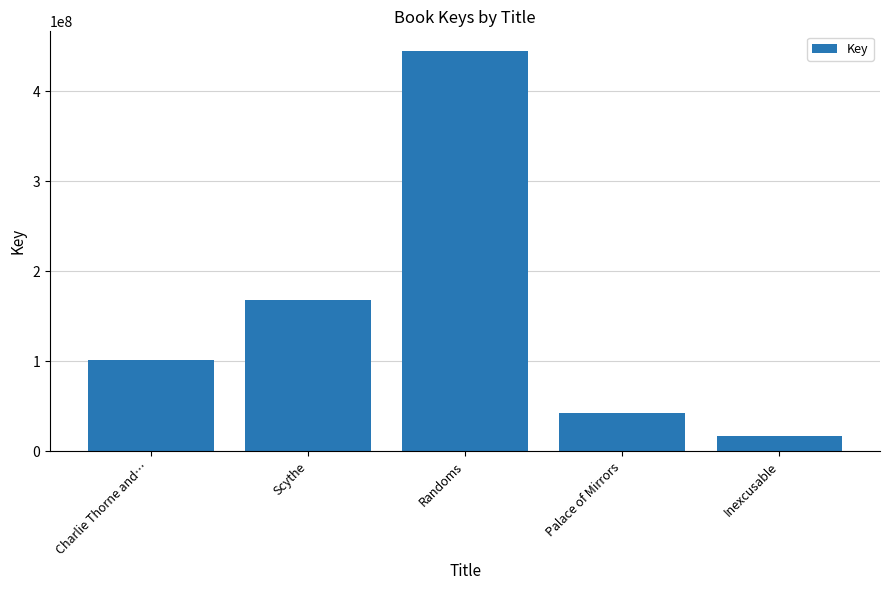

What is the ratio of the value at Randoms to the value at Palace of Mirrors?

10.4